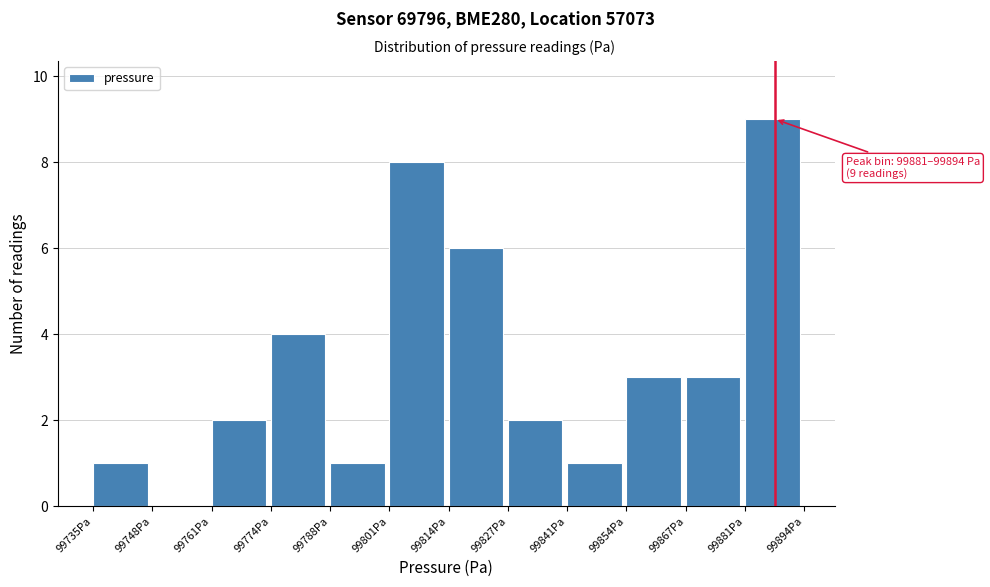

Over which range of the x-axis is the bar tallest?

99882 to 99894